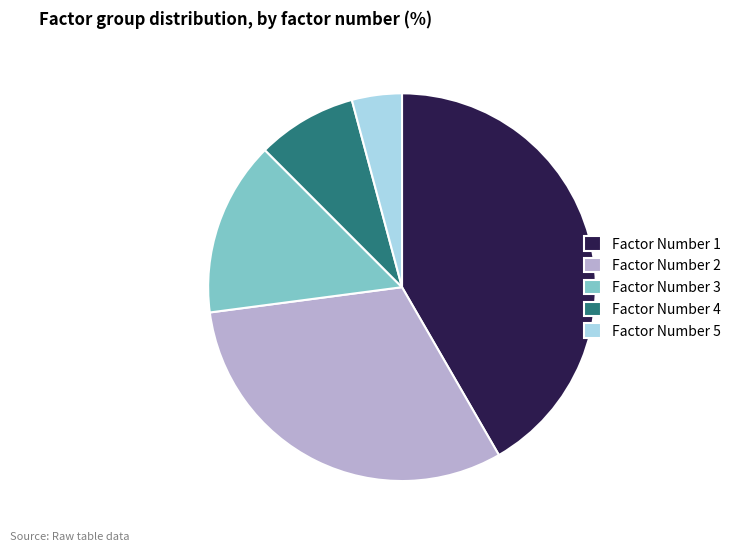

Is it true that Factor Number 1 is 42% of the pie?

True